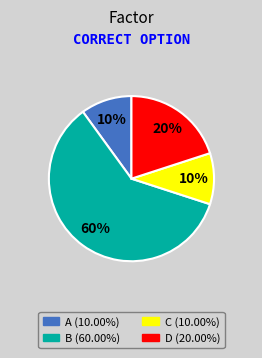

Which category has the biggest portion of the pie?

B